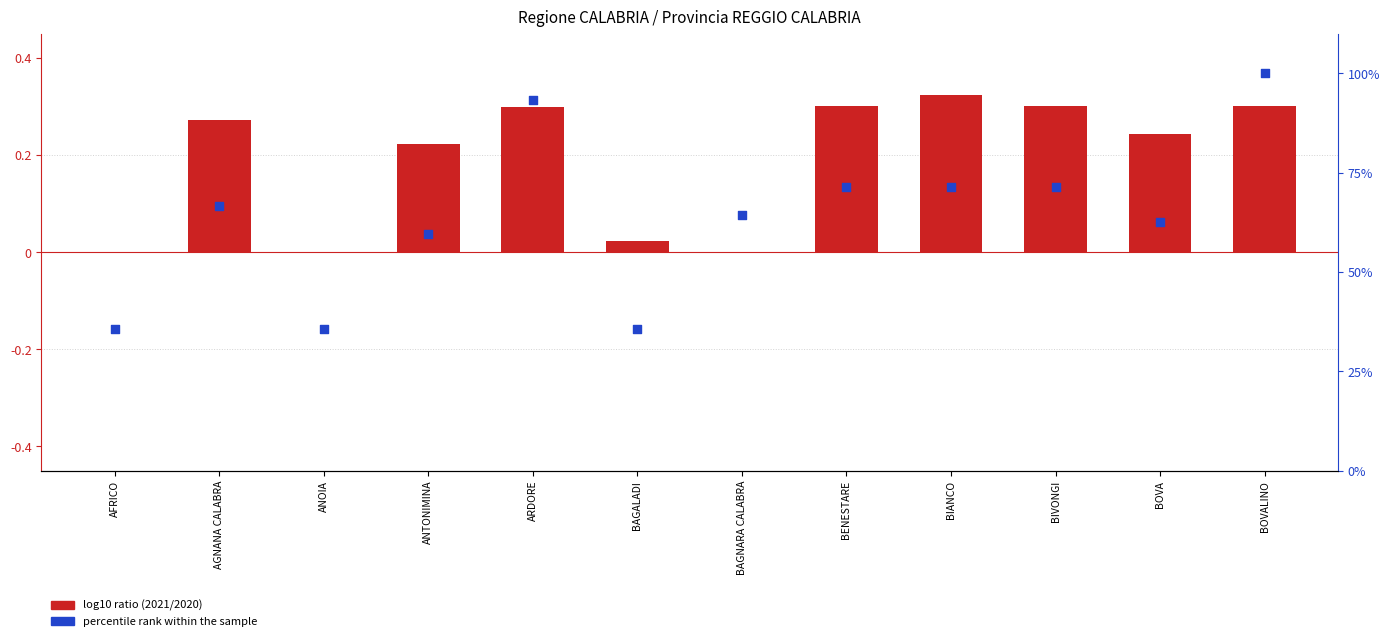

Which series has the largest total across all categories?

percentile rank within the sample